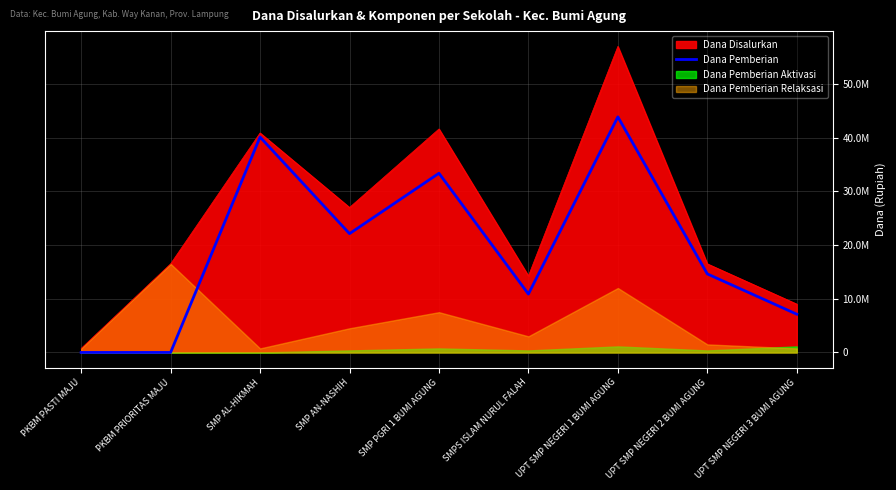

What is the difference between the values at SMPS ISLAM NURUL FALAH and SMP AN-NASHIH?

11250000